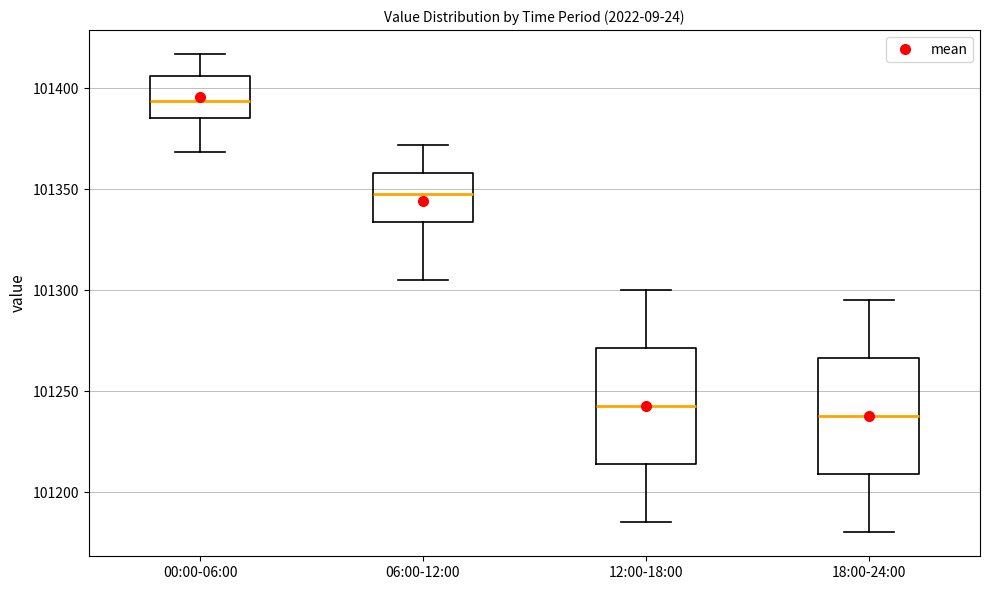

Reading left to right, read every box against the y-axis: the position of its median line, the range the box covers, and the ends of its whiskers. The values are not printed on the chart, so give them approximately, as read against the axis.

00:00-06:00: median 101395, box 101385 to 101405, whiskers 101370 to 101415
06:00-12:00: median 101350, box 101335 to 101360, whiskers 101305 to 101370
12:00-18:00: median 101245, box 101215 to 101270, whiskers 101185 to 101300
18:00-24:00: median 101240, box 101210 to 101265, whiskers 101180 to 101295